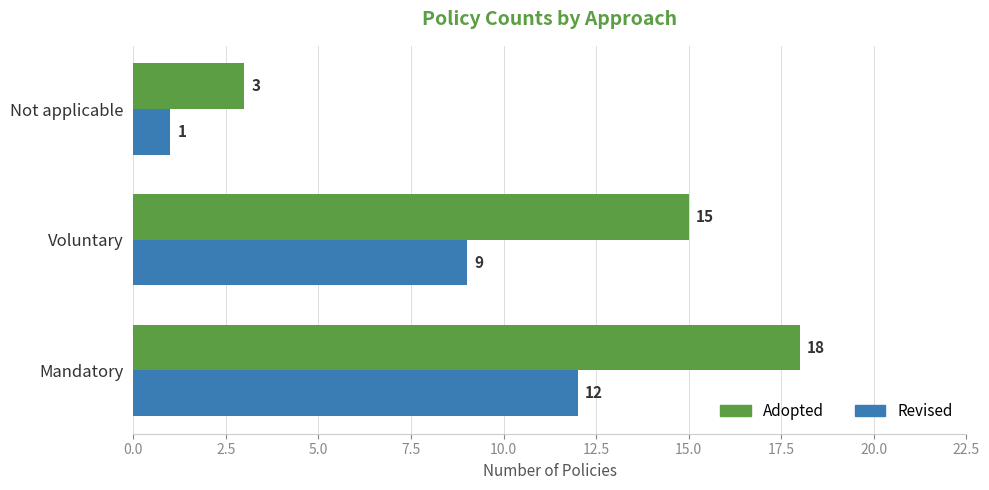

The value of Revised at Mandatory is 6. True or false?

False